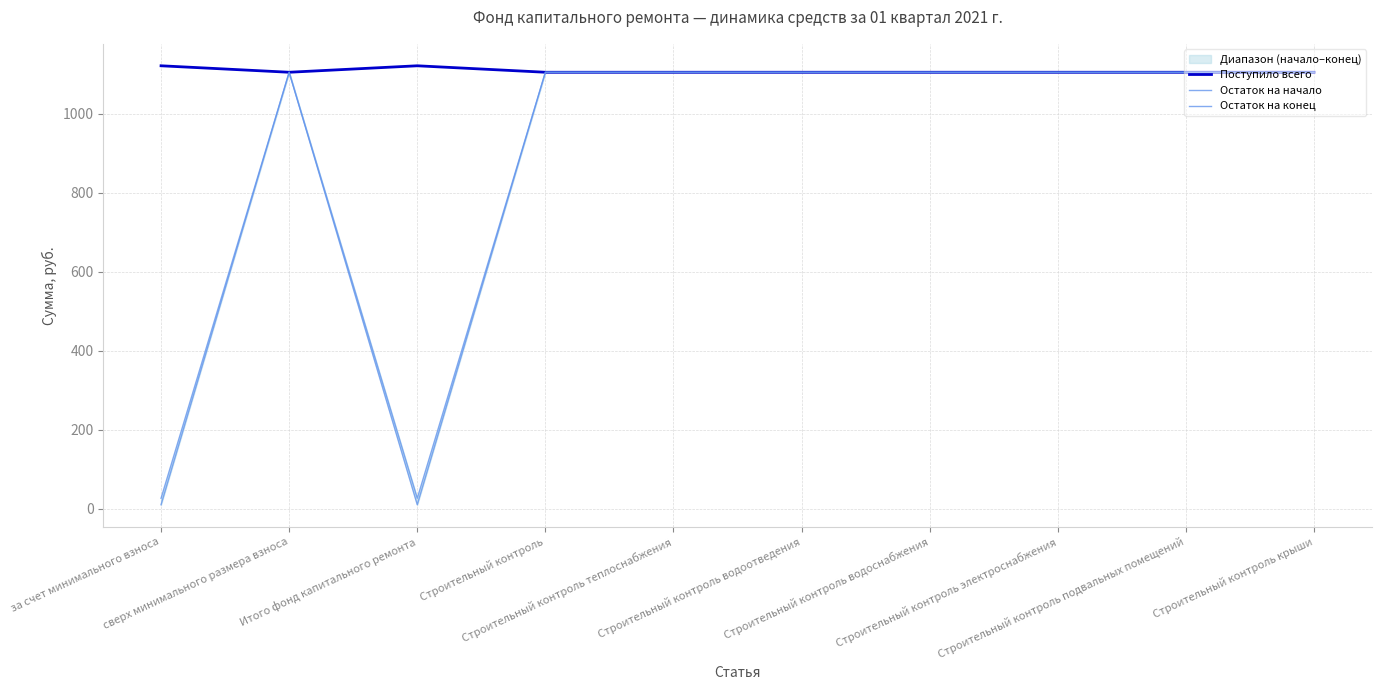

Reading left to right, transcribe all the data shown in this chart.

Поступило всего: 1121.2	1104.8	1121.2	1104.8	1104.8	1104.8	1104.8	1104.8	1104.8	1104.8
Остаток на начало: 10.0	1104.8	10.0	1104.8	1104.8	1104.8	1104.8	1104.8	1104.8	1104.8
Остаток на конец: 26.4	1104.8	26.4	1104.8	1104.8	1104.8	1104.8	1104.8	1104.8	1104.8